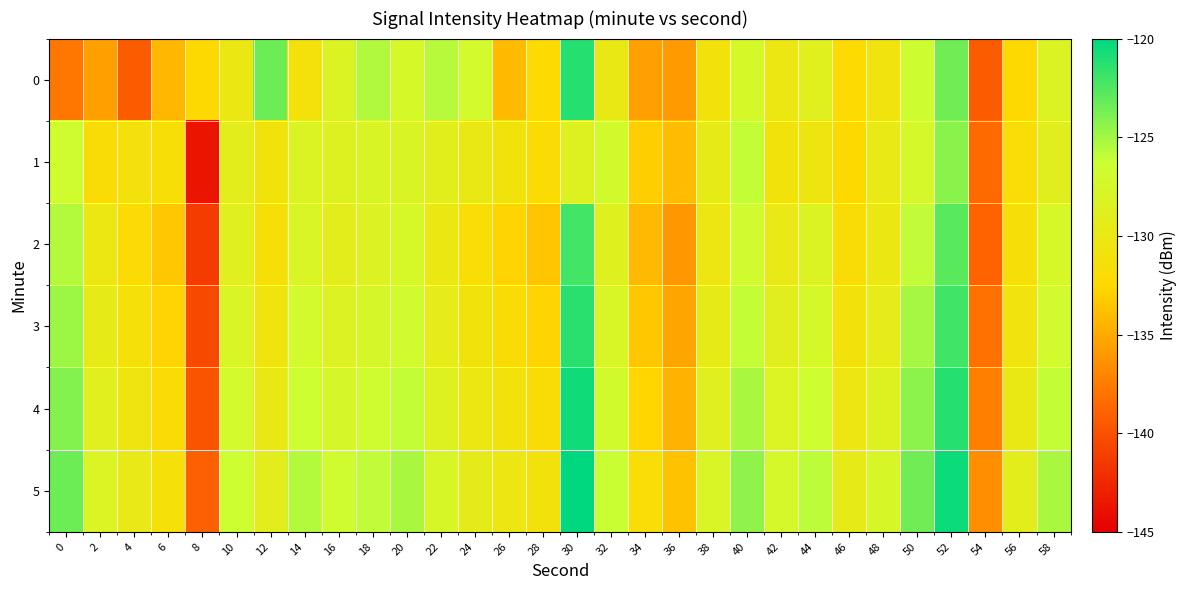

At 52, list the series in order from largest to smallest.

5, 4, 3, 2, 0, 1